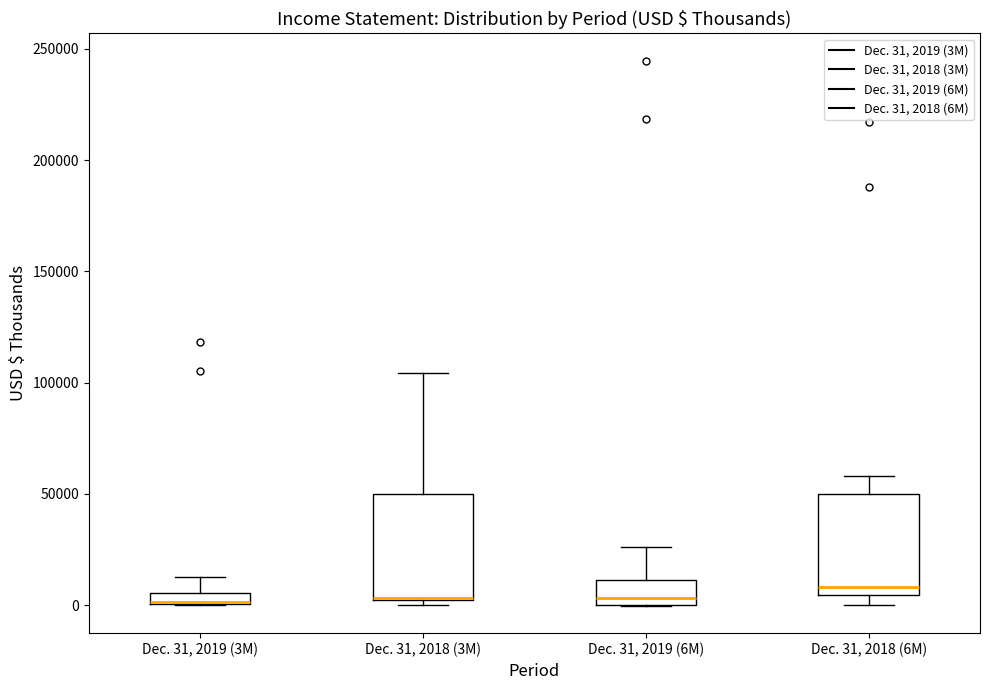

Where is the lower edge of the box for Dec. 31, 2018 (6M) on the y-axis? The values are not printed on the chart, so give them approximately, as read against the axis.

5000